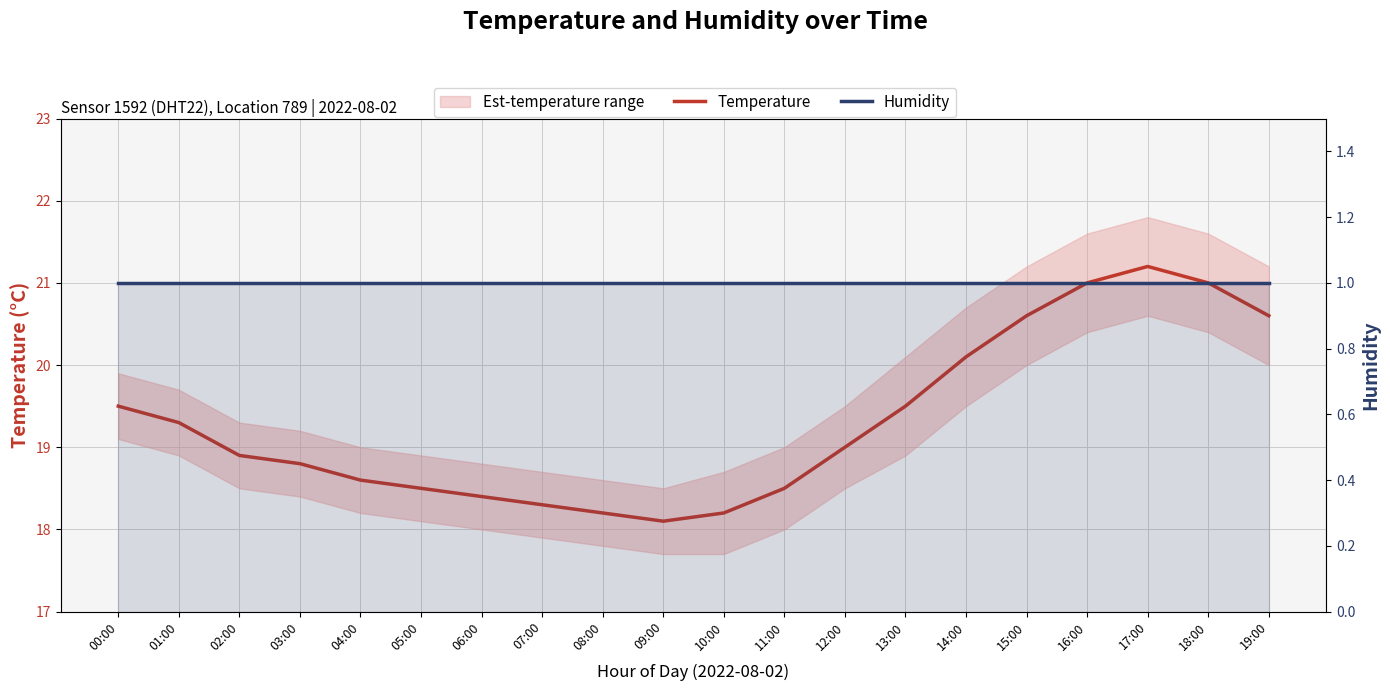

At which label does Temperature reach its minimum?

09:00